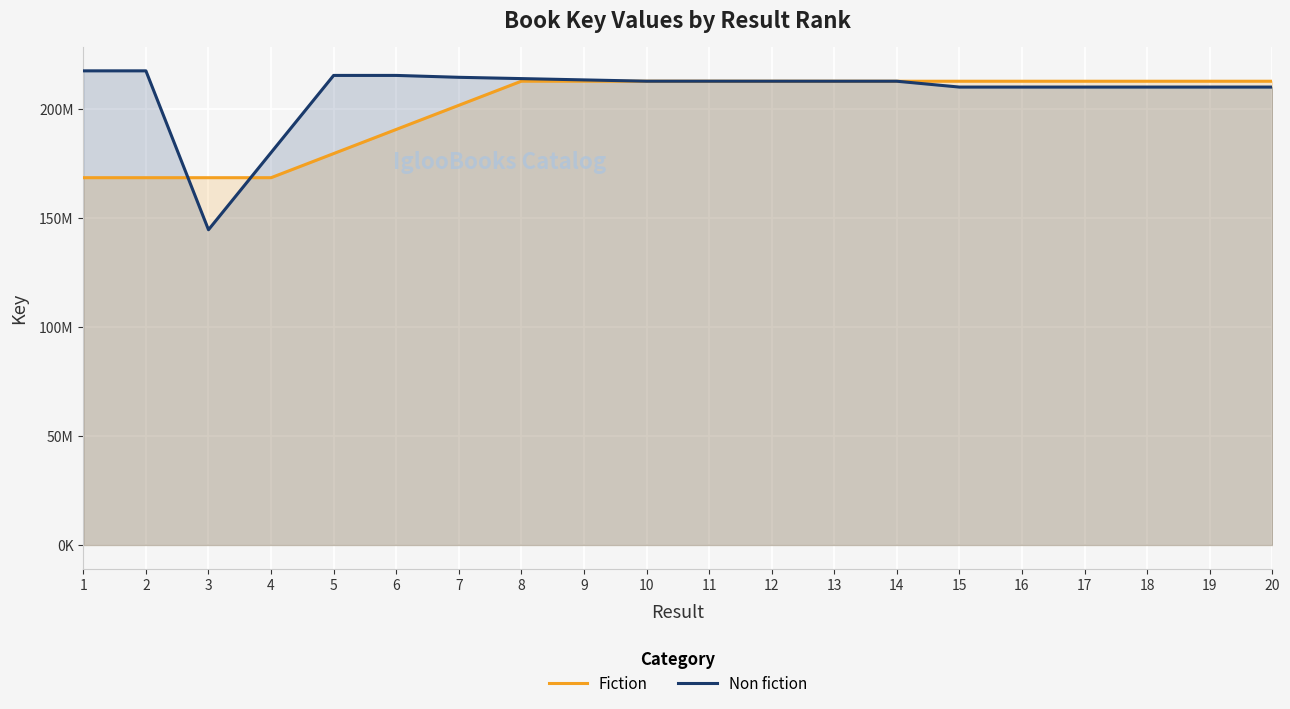

What is the maximum value shown in the chart?

217397086.0